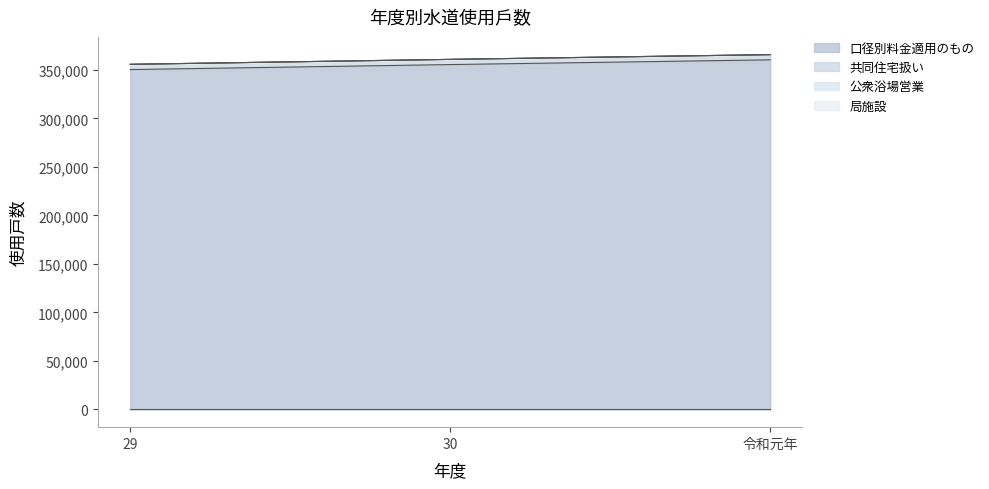

What is the label of the 1st point from the left?

29